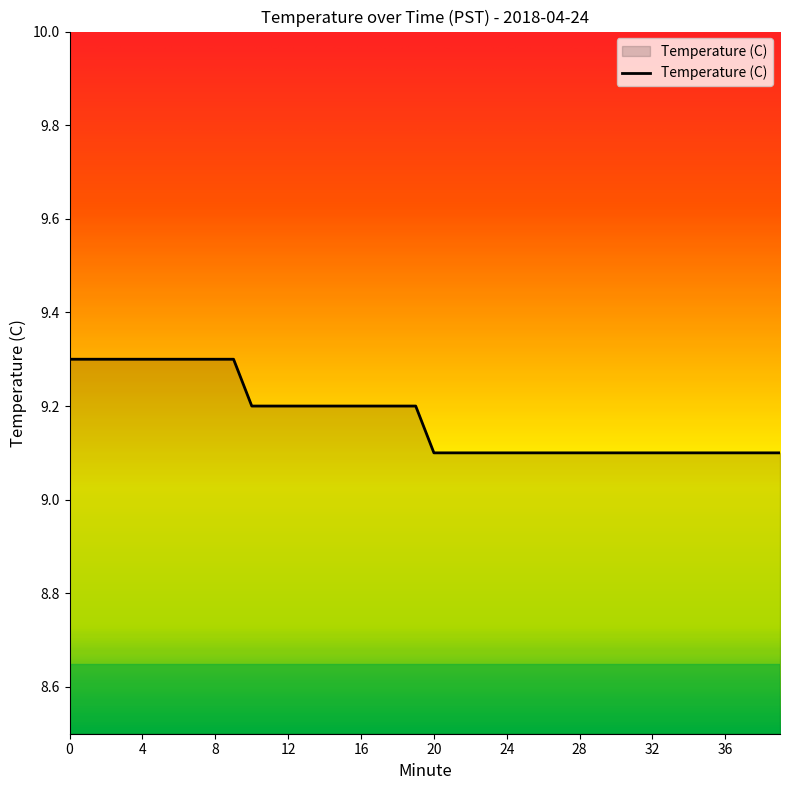

What is the maximum value shown in the chart?

9.3